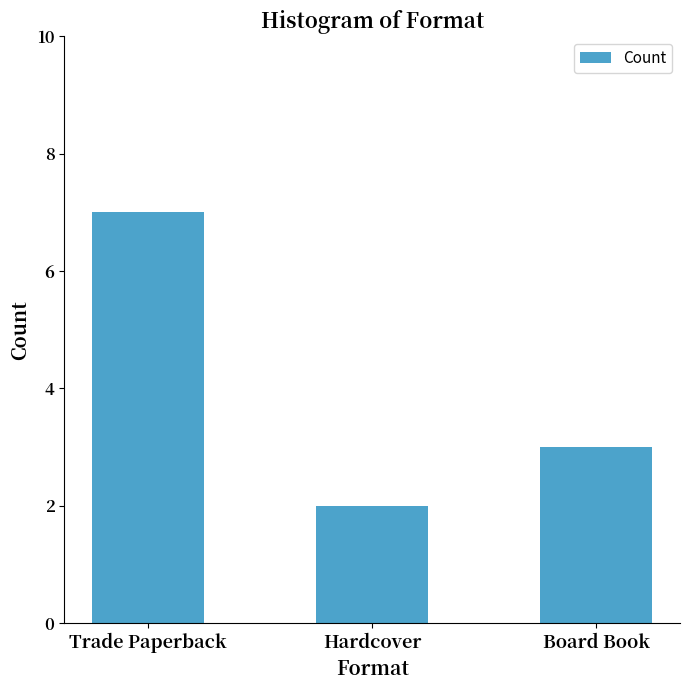

Approximately how many times larger is the value at Trade Paperback compared to Hardcover?

3.5